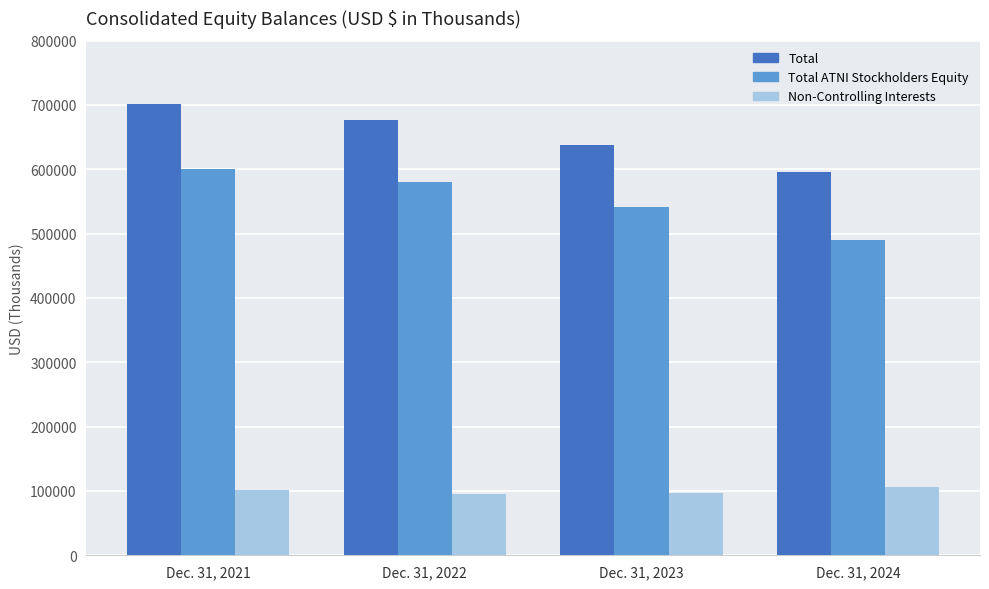

What is the value of the Total ATNI Stockholders Equity bar at the 4th from the left?

489493